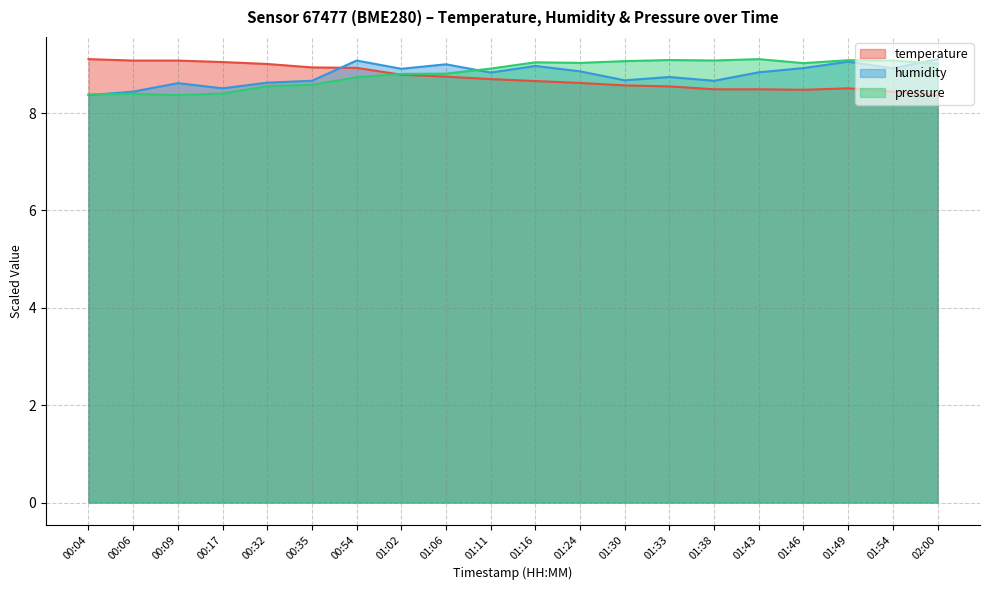

Reading left to right, what are all the values shown in this chart?

temperature: 9.1	9.1	9.1	9.1	9.0	8.9	8.9	8.8	8.8	8.7	8.7	8.6	8.6	8.6	8.5	8.5	8.5	8.5	8.4	8.4
humidity: 8.4	8.4	8.6	8.5	8.6	8.7	9.1	8.9	9.0	8.8	9.0	8.9	8.7	8.7	8.7	8.8	8.9	9.1	8.9	9.1
pressure_norm: 8.4	8.4	8.4	8.4	8.6	8.6	8.7	8.8	8.8	8.9	9.0	9.0	9.1	9.1	9.1	9.1	9.0	9.1	9.1	9.0